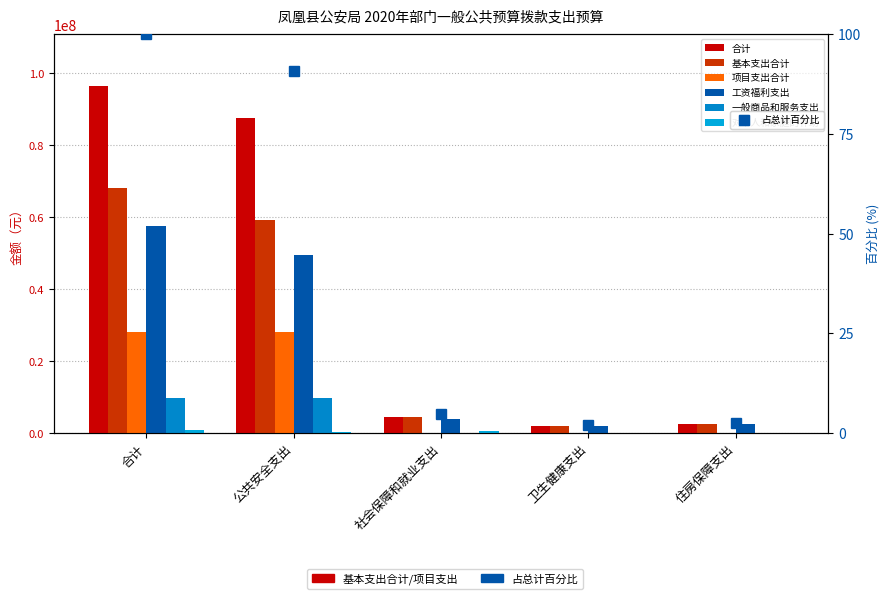

How many groups of bars are there?

5